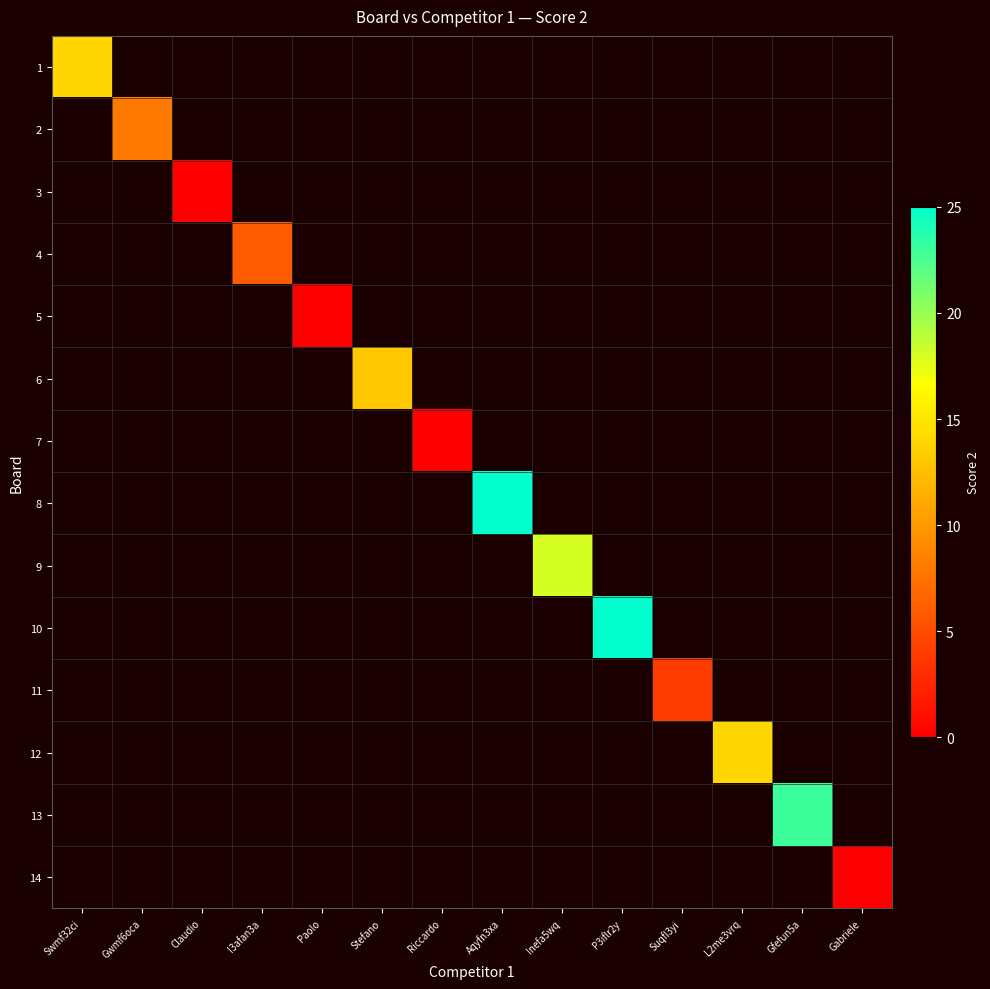

Is the value of 2 at P3iflr2y greater than the value of 13 at Gfefun5a?

No